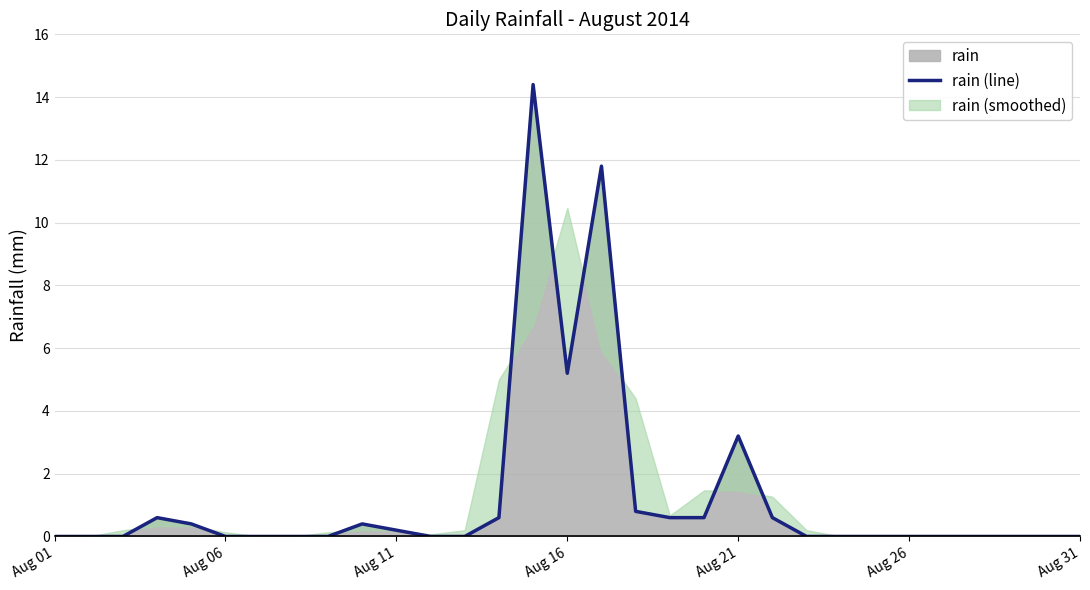

What is the greatest value displayed?

14.4